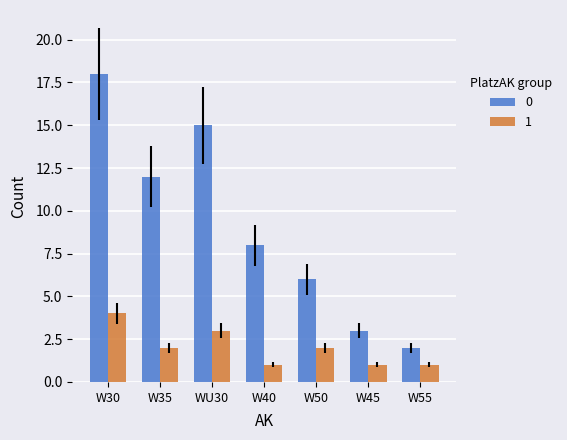

Reading left to right, what are all the values shown in this chart?

0: W30=18	W35=12	WU30=15	W40=8	W50=6	W45=3	W55=2
1: W30=4	W35=2	WU30=3	W40=1	W50=2	W45=1	W55=1